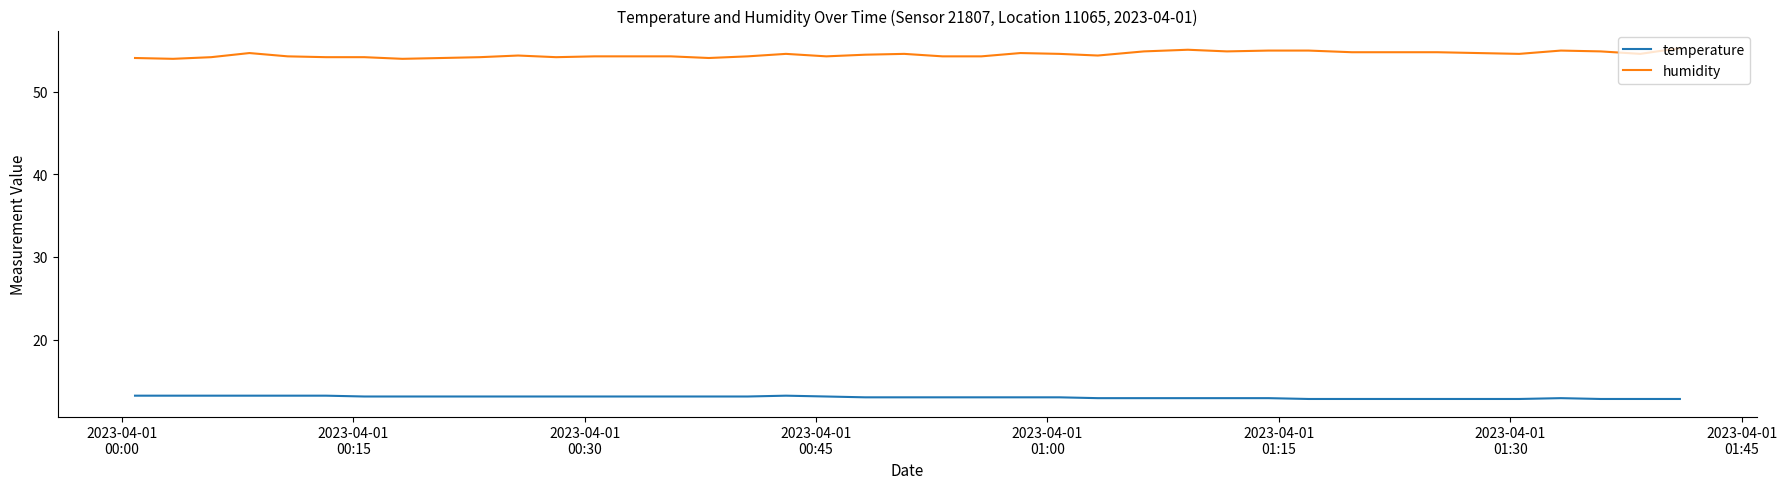

Which series has the largest range (max minus min)?

humidity